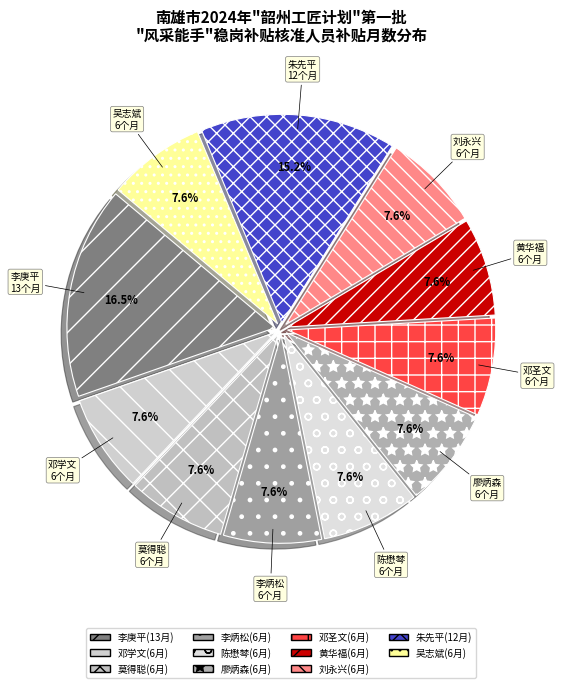

What is the largest slice in the pie chart?

李庚平